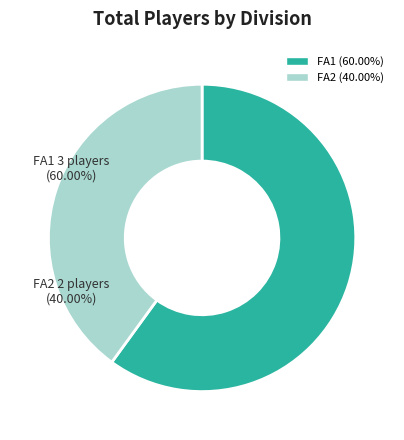

Combined, what portion of the pie is FA2 and FA1?

100.0%